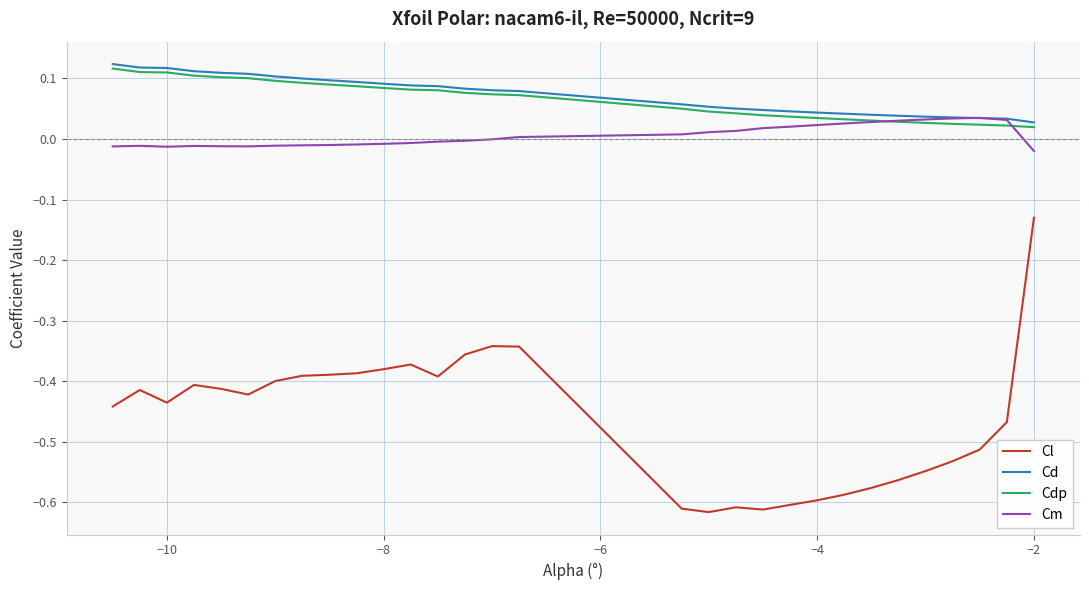

How many times do Cdp and Cm cross each other?

2